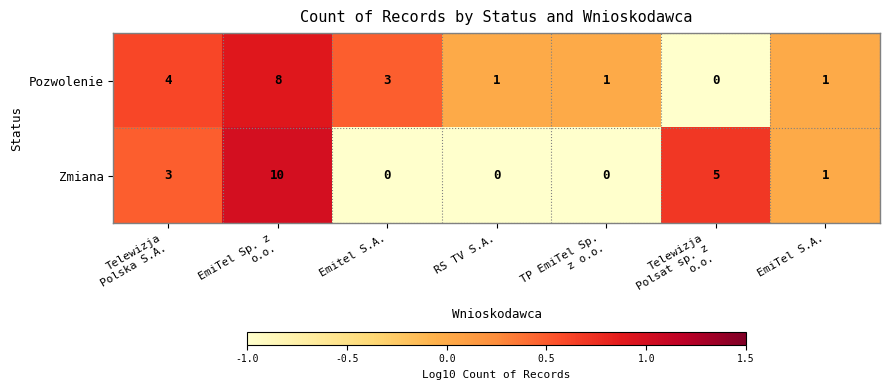

What is the difference between the maximum and minimum values in the Zmiana series?

10